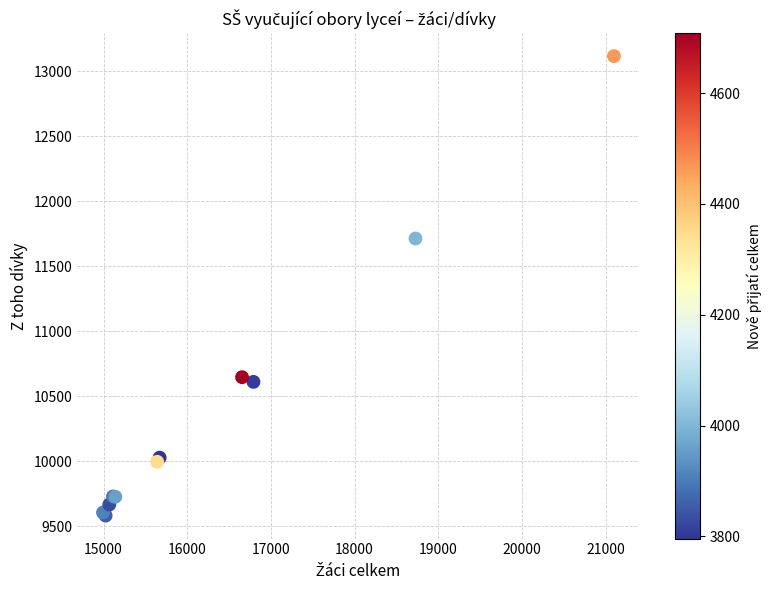

What Y value in the scatter plot is closest to 11350?

11715